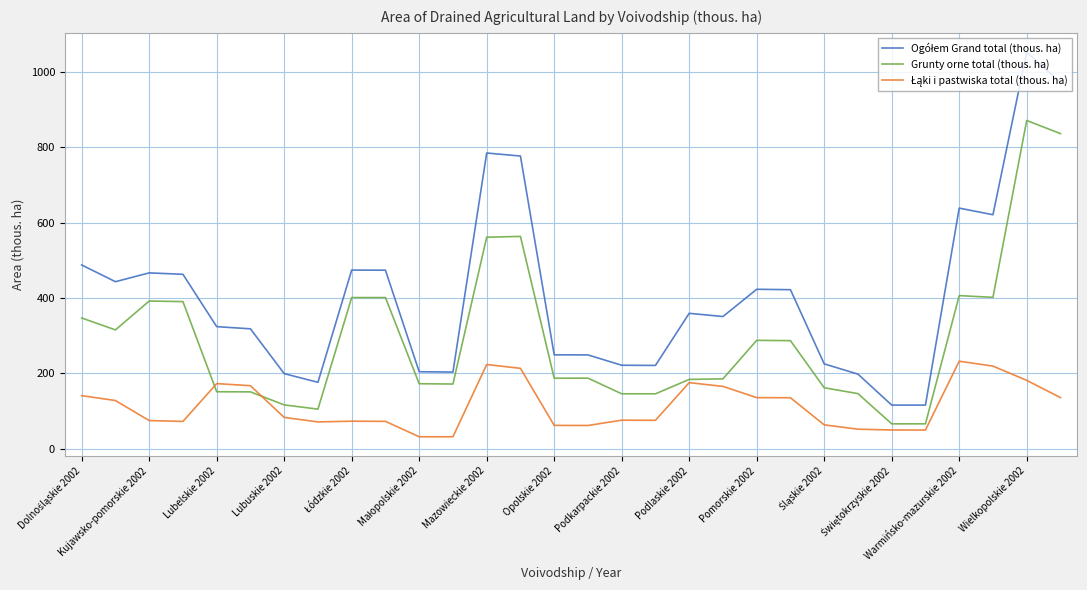

What is the minimum value shown in the chart?

31.7